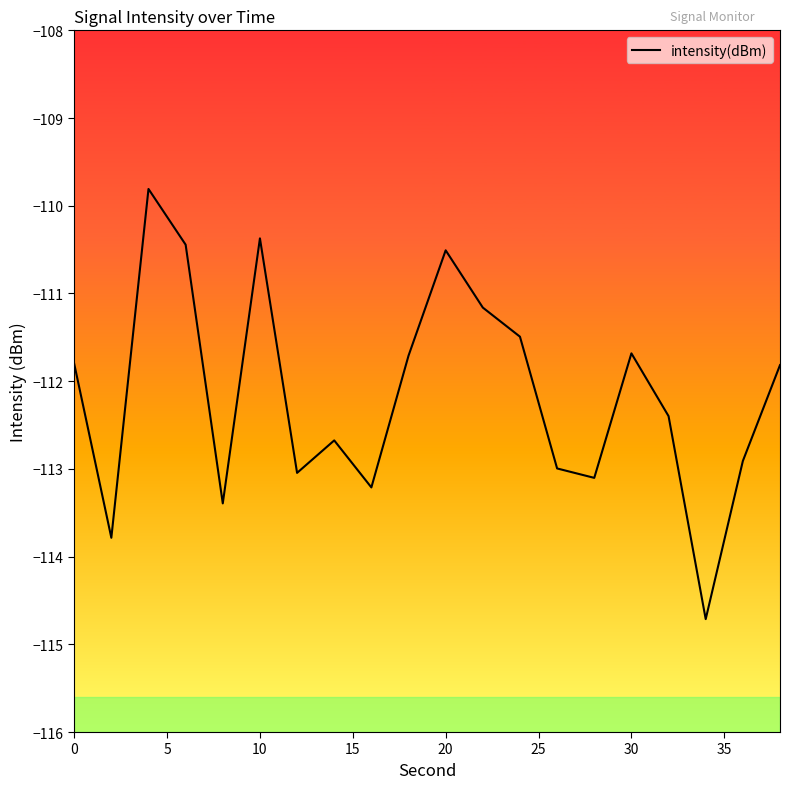

What is the greatest value displayed?

-109.8